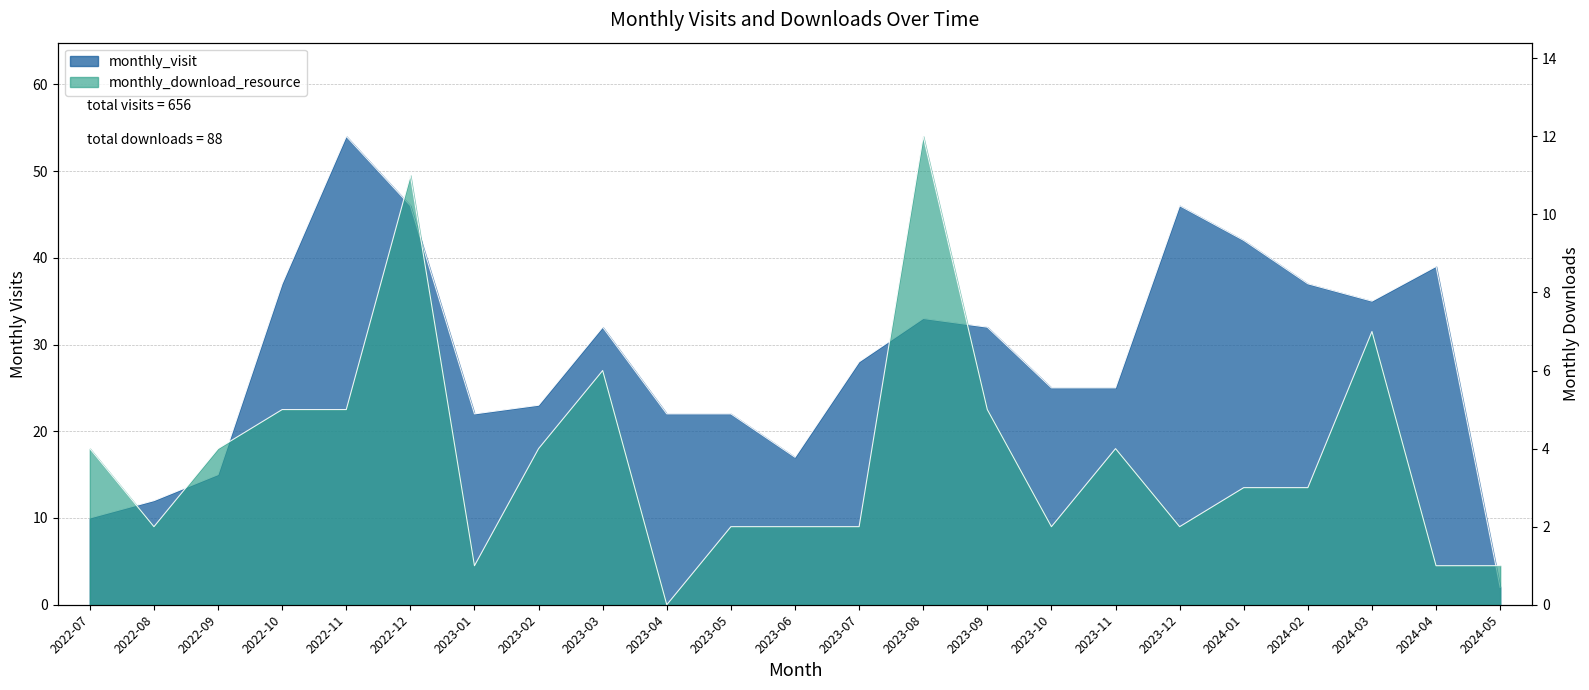

What is the highest value of the monthly_download_resource series?

12